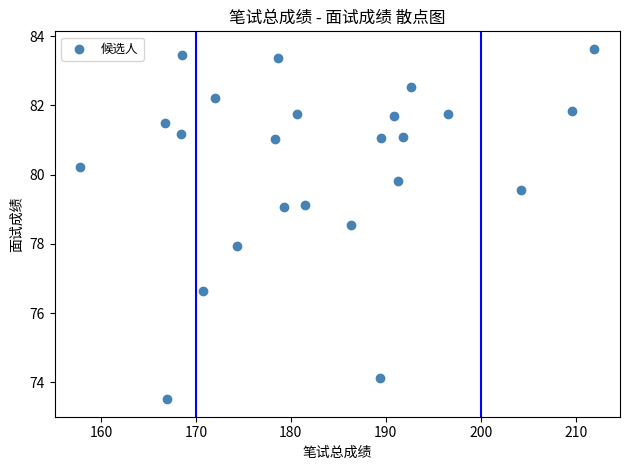

What is the range of X values (max minus min)?

54.1